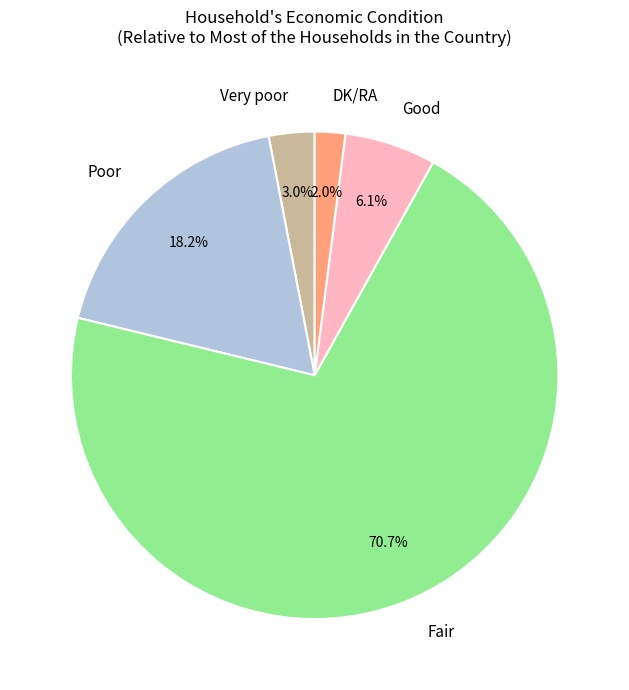

To the nearest percent, what percentage of the pie is Very poor?

3%